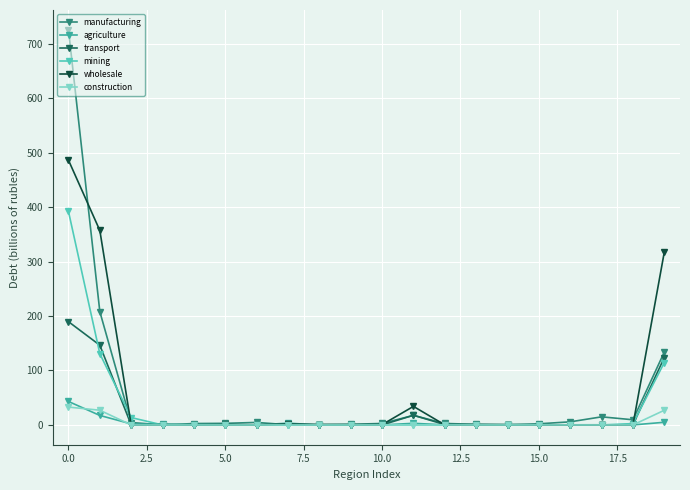

At how many categories does at least one series exceed 230?

3